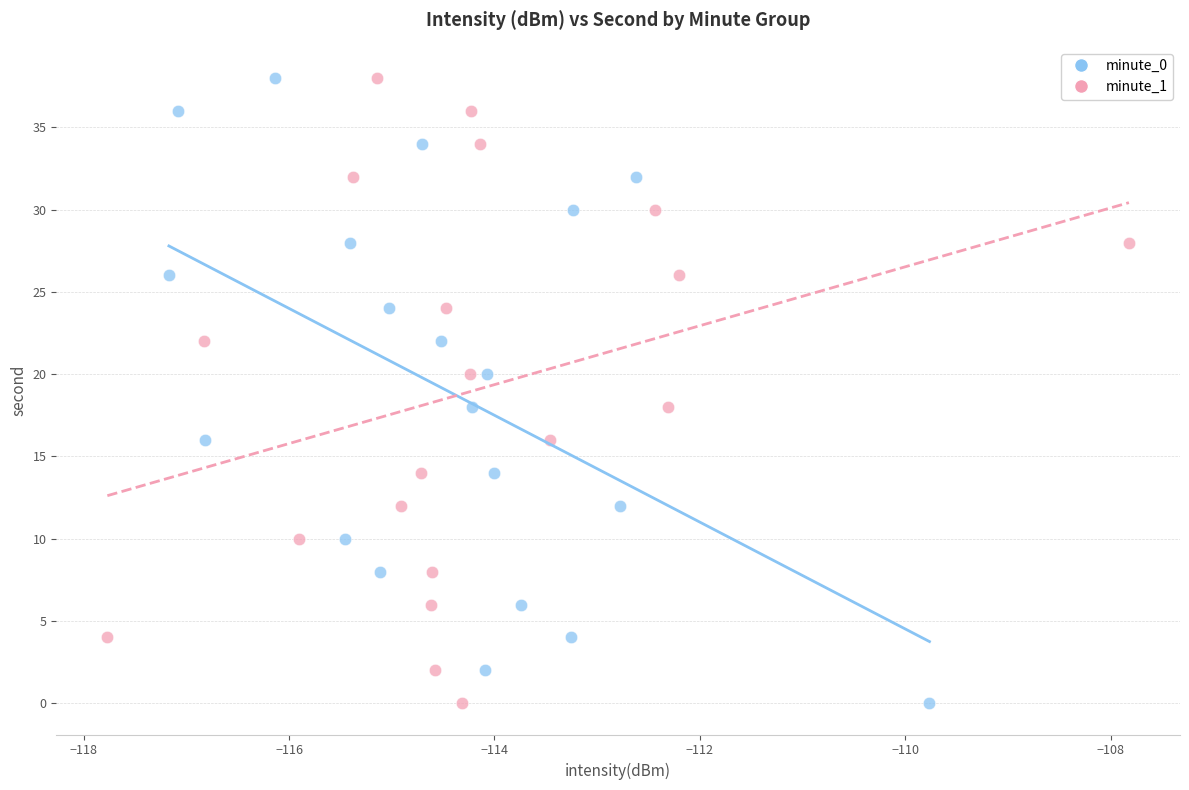

What are all the series names shown in the legend?

minute_0, minute_1